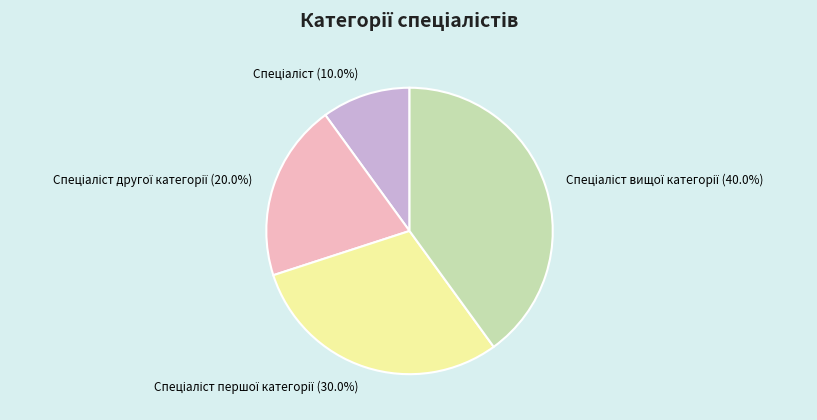

Is there any slice that represents more than half of the pie?

No